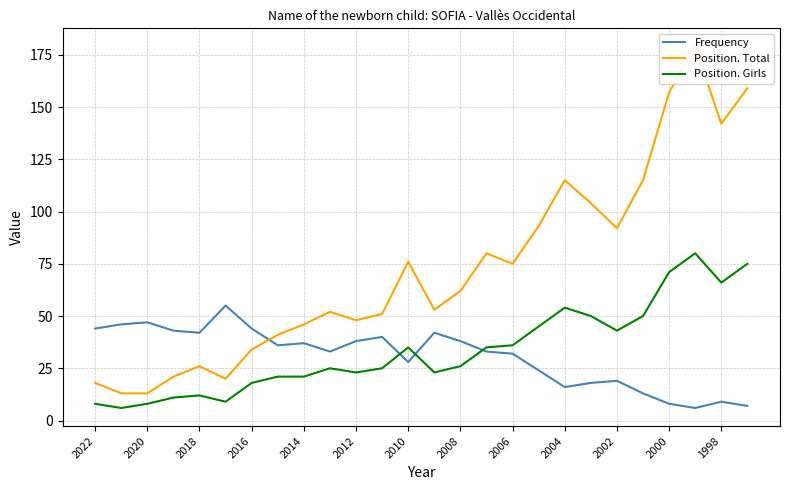

Which series ends up on top after the final intersection of Frequency and Position. Girls?

Position. Girls